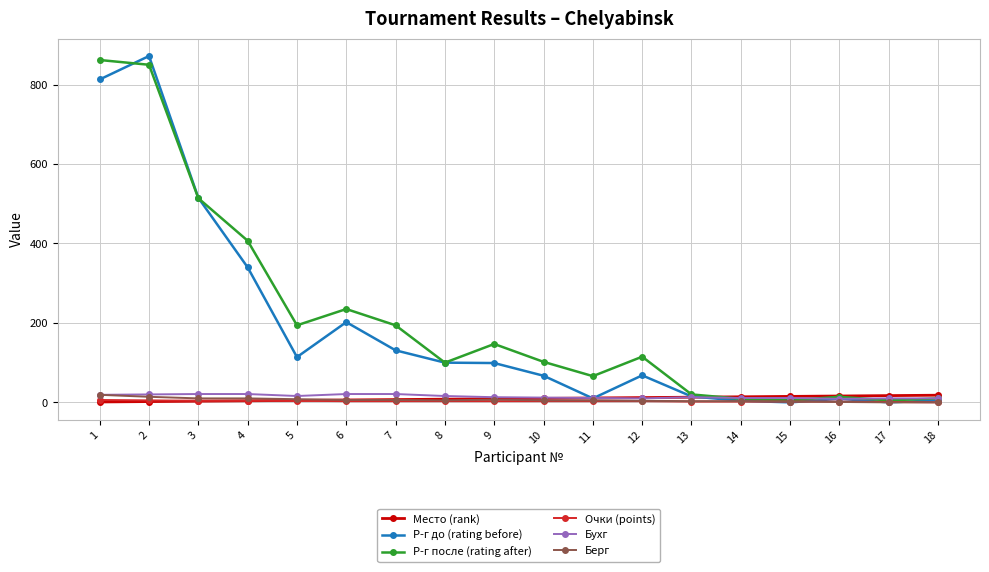

What is the maximum value for Р-г до (rating before)?

872